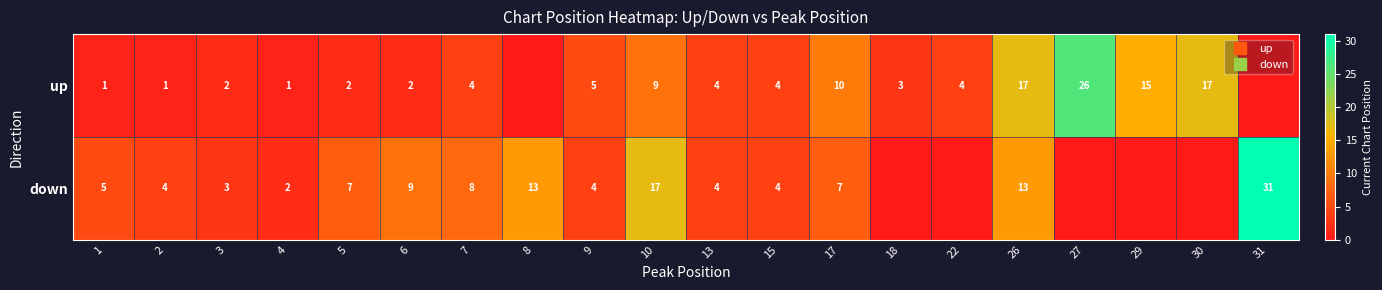

How many values in the up series are below 4?

9